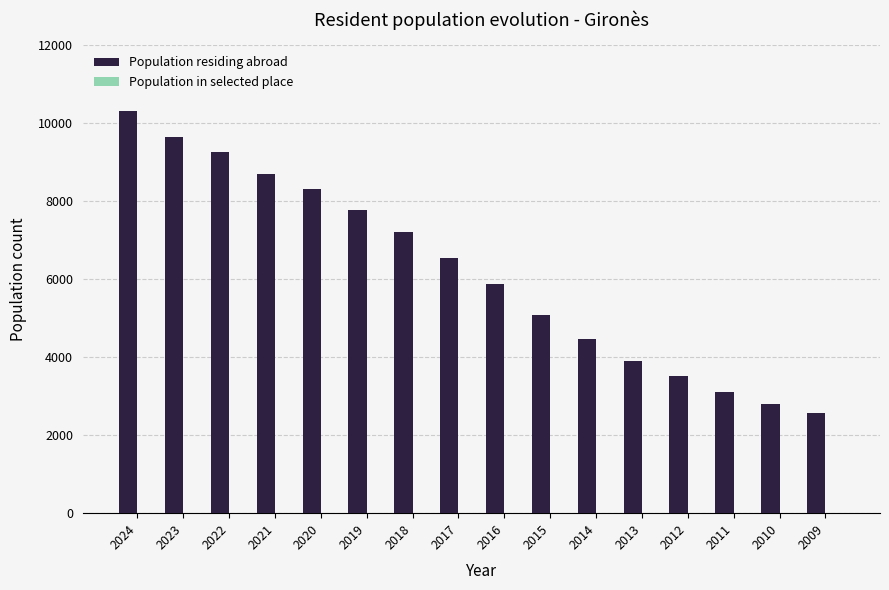

How many data points does each series have?

16